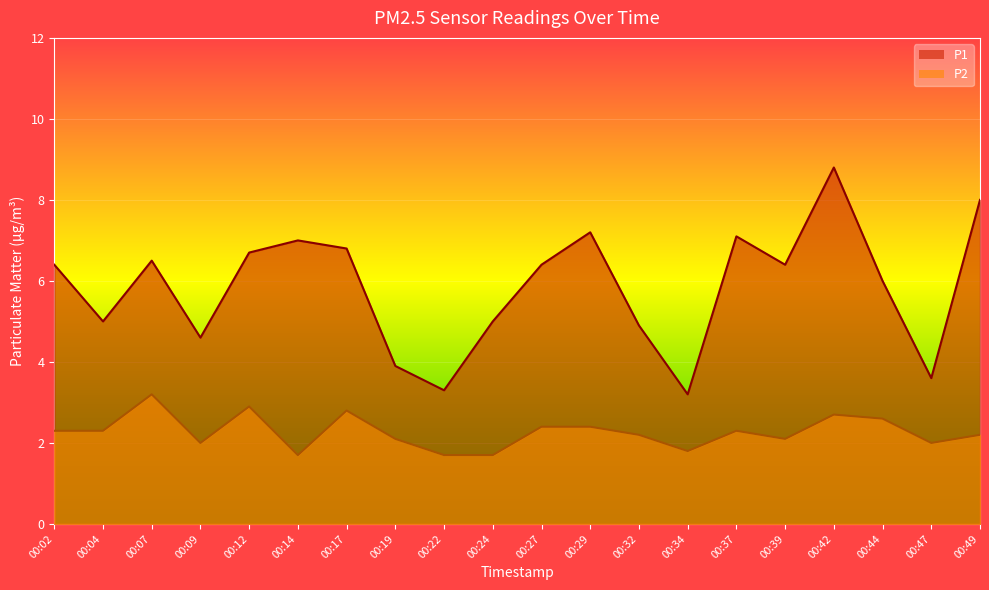

Does the chart display data point markers on the line(s)?

No